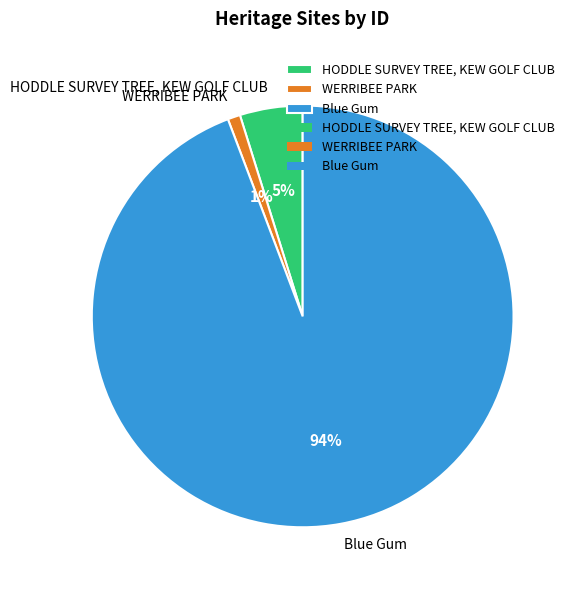

Which slice represents more than half of the pie?

Blue Gum